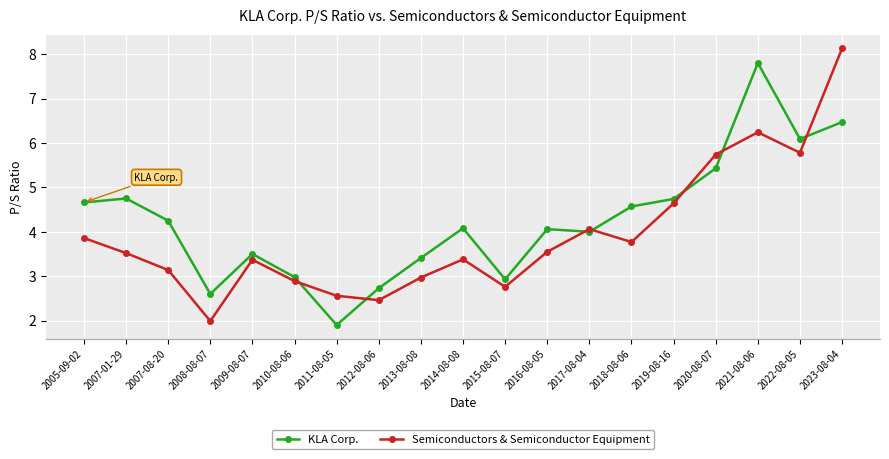

What is the spread (max minus min) of values at 2016-08-05?

0.5